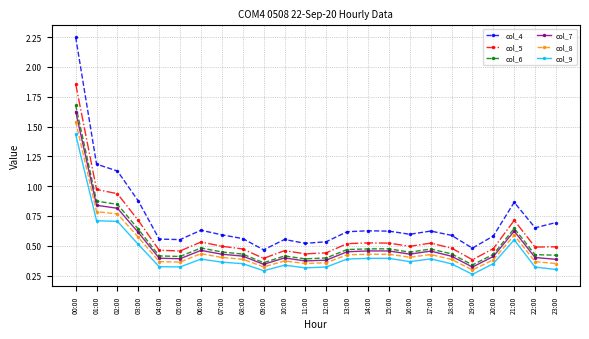

What is the label of the 20th point from the left?

19:00